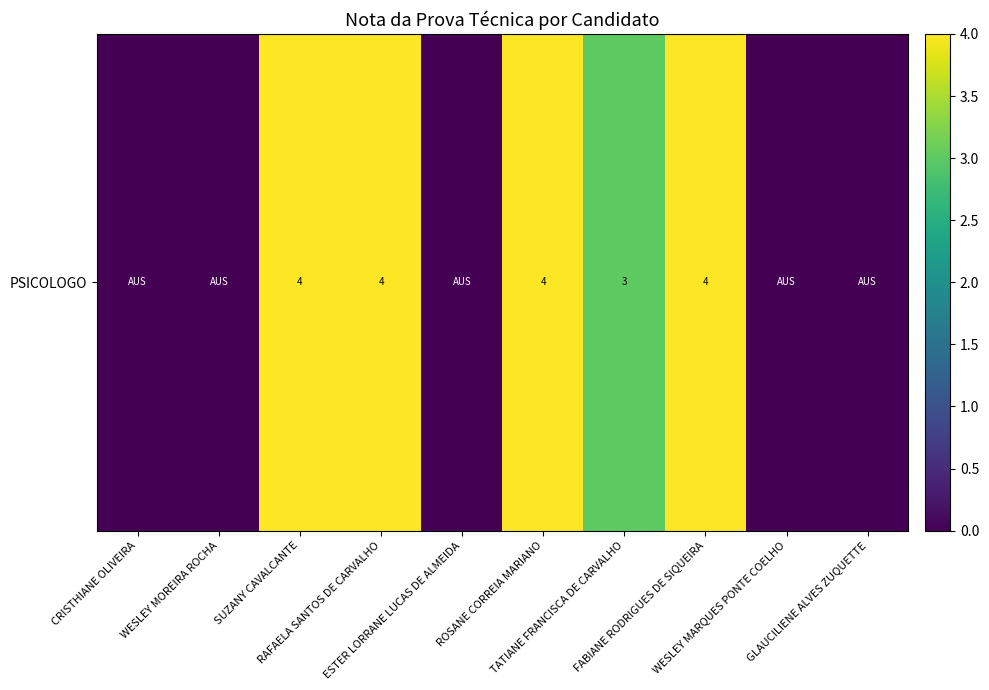

What is the average value?

2